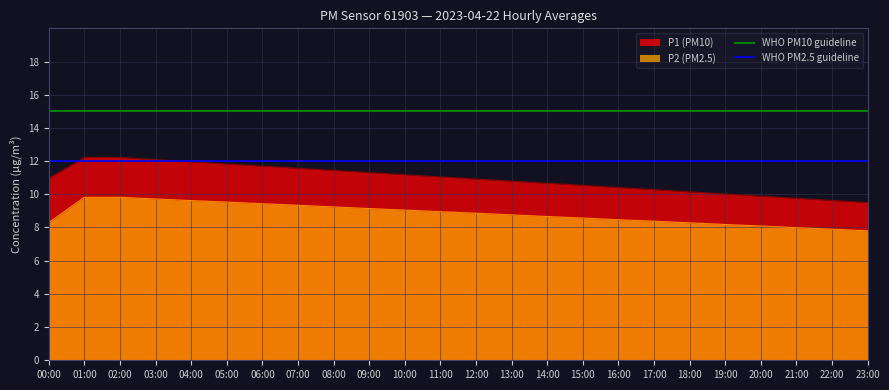

True or false: P2 (PM2.5) has a value of 4.3 at 15:00.

False